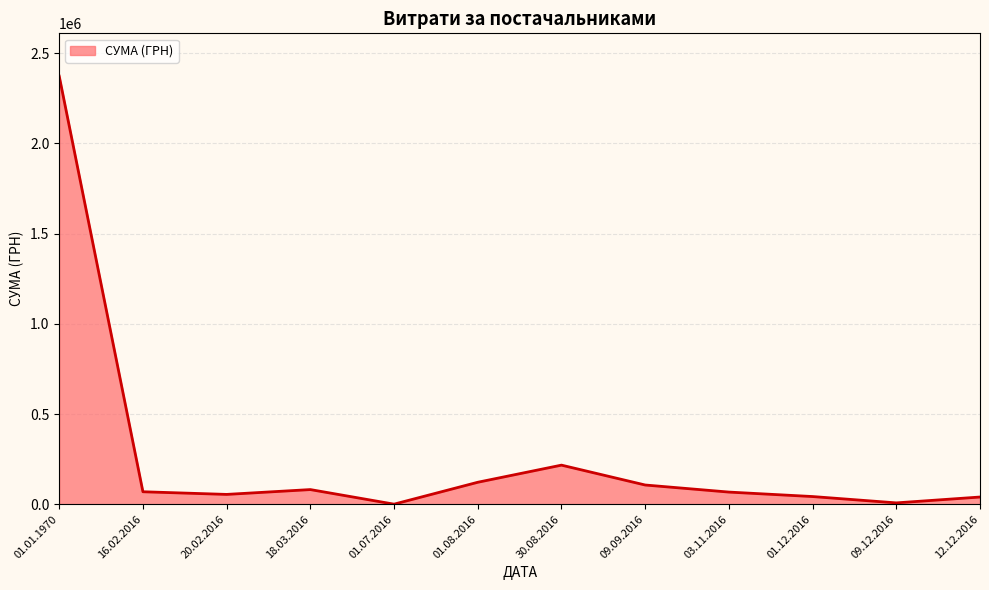

The value at 12.12.2016 is 17147.4. True or false?

False